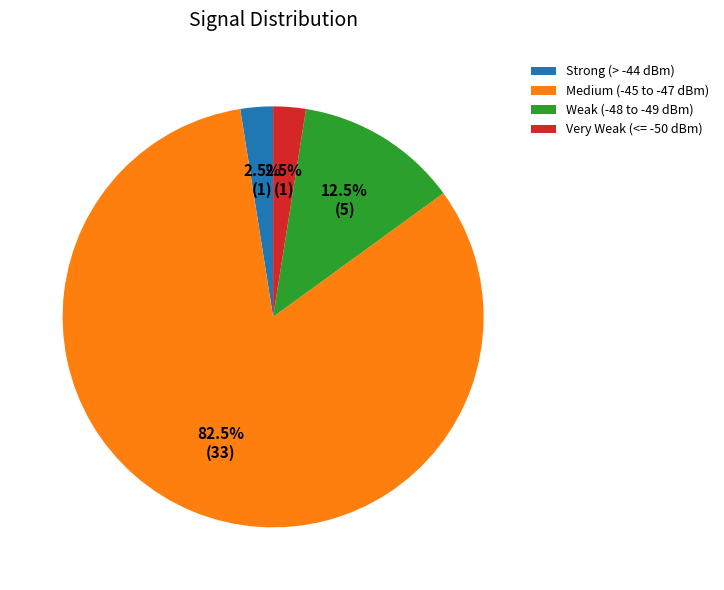

Between Weak (-48 to -49 dBm) and Very Weak (<= -50 dBm), which is larger?

Weak (-48 to -49 dBm)